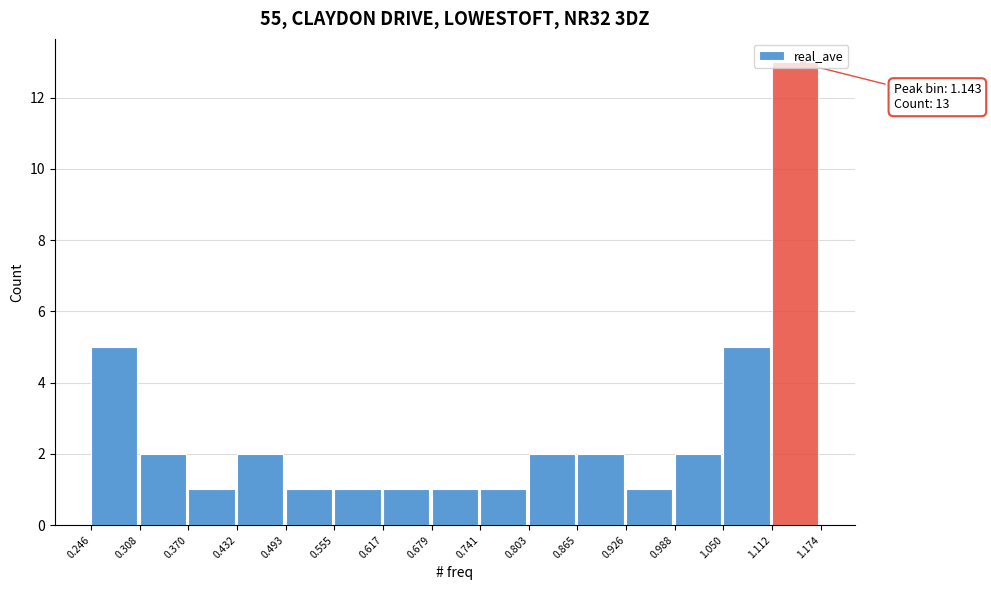

Over which range of the x-axis is the bar tallest?

1.112 to 1.174